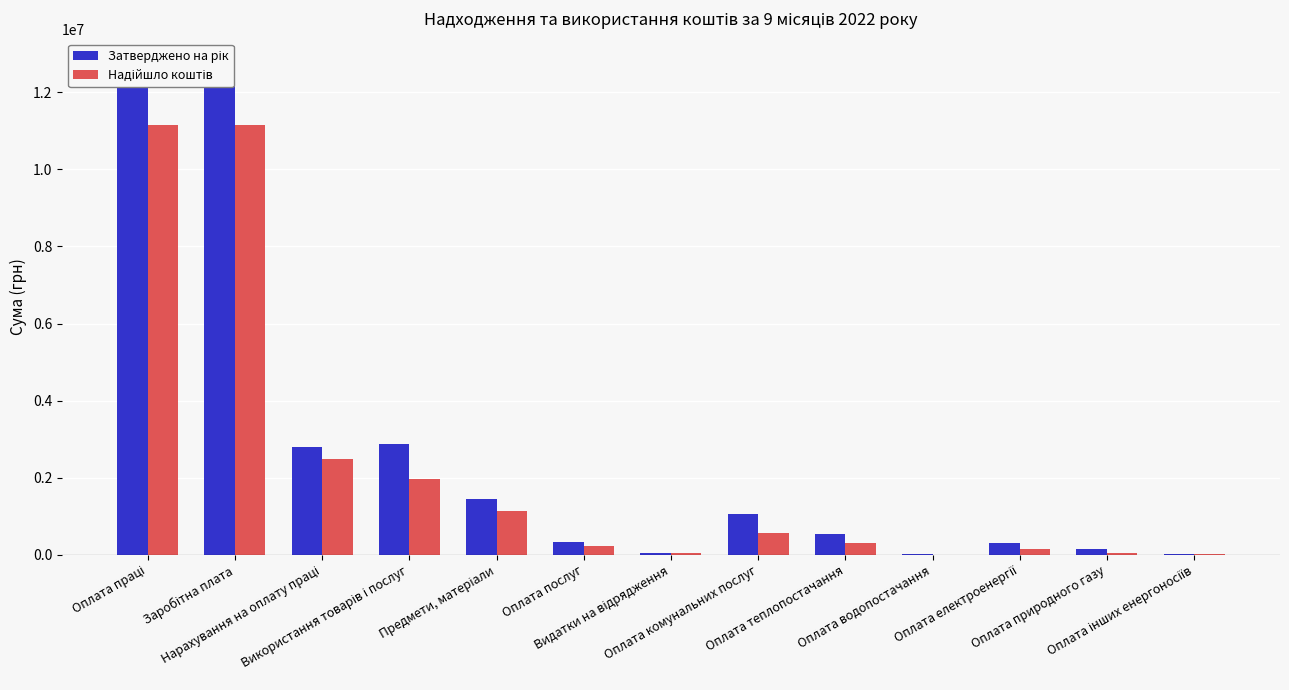

How many data points does each series have?

13